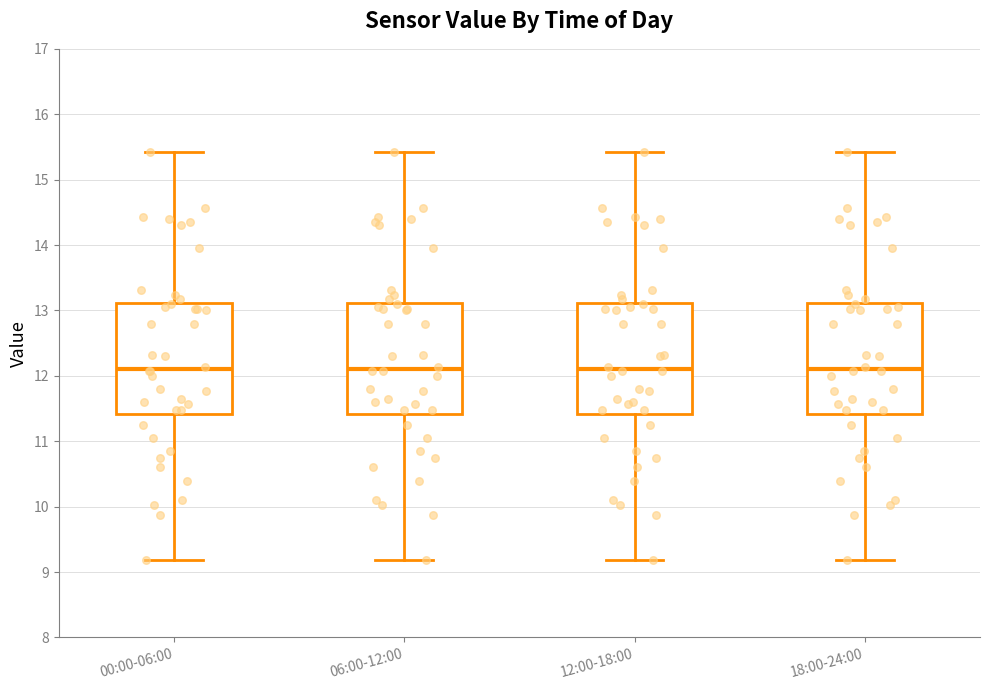

Reading left to right, transcribe this box plot: for each box, give where its median line is, the range the box spans, and where its two whiskers end, as read against the y-axis. The values are not printed on the chart, so give them approximately, as read against the axis.

00:00-06:00: median 12.1, box 11.4 to 13.1, whiskers 9.2 to 15.4
06:00-12:00: median 12.1, box 11.4 to 13.1, whiskers 9.2 to 15.4
12:00-18:00: median 12.1, box 11.4 to 13.1, whiskers 9.2 to 15.4
18:00-24:00: median 12.1, box 11.4 to 13.1, whiskers 9.2 to 15.4